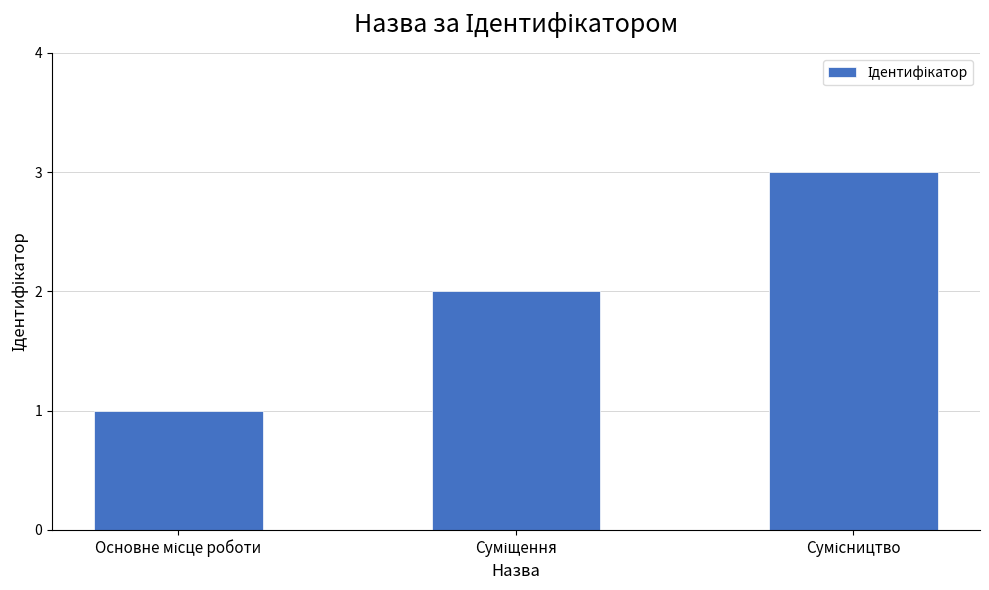

What is the maximum value shown in the chart?

3